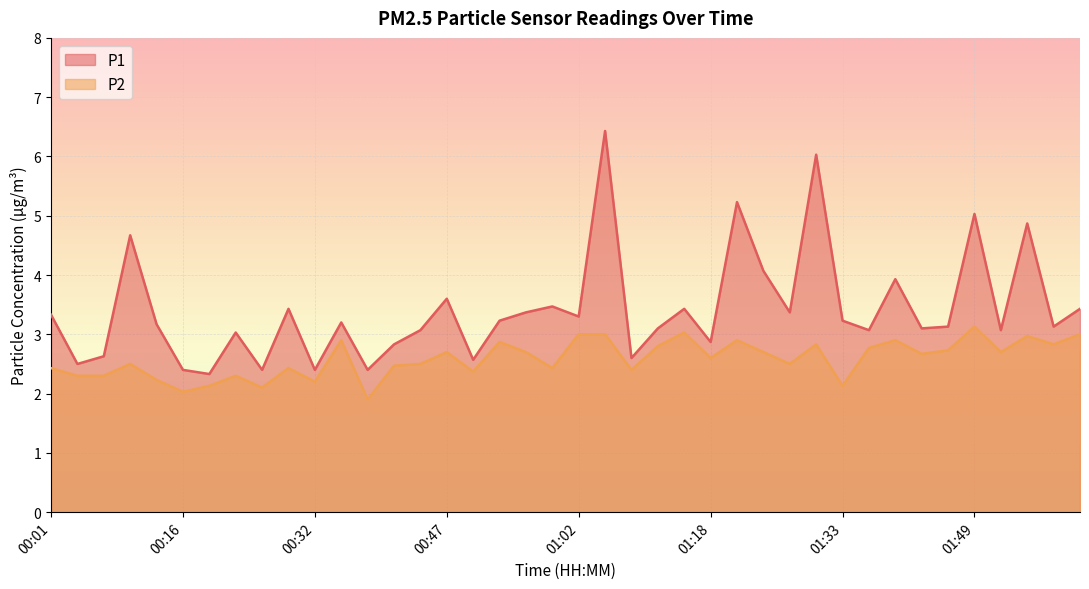

True or false: P2 and P1 cross at least once.

False